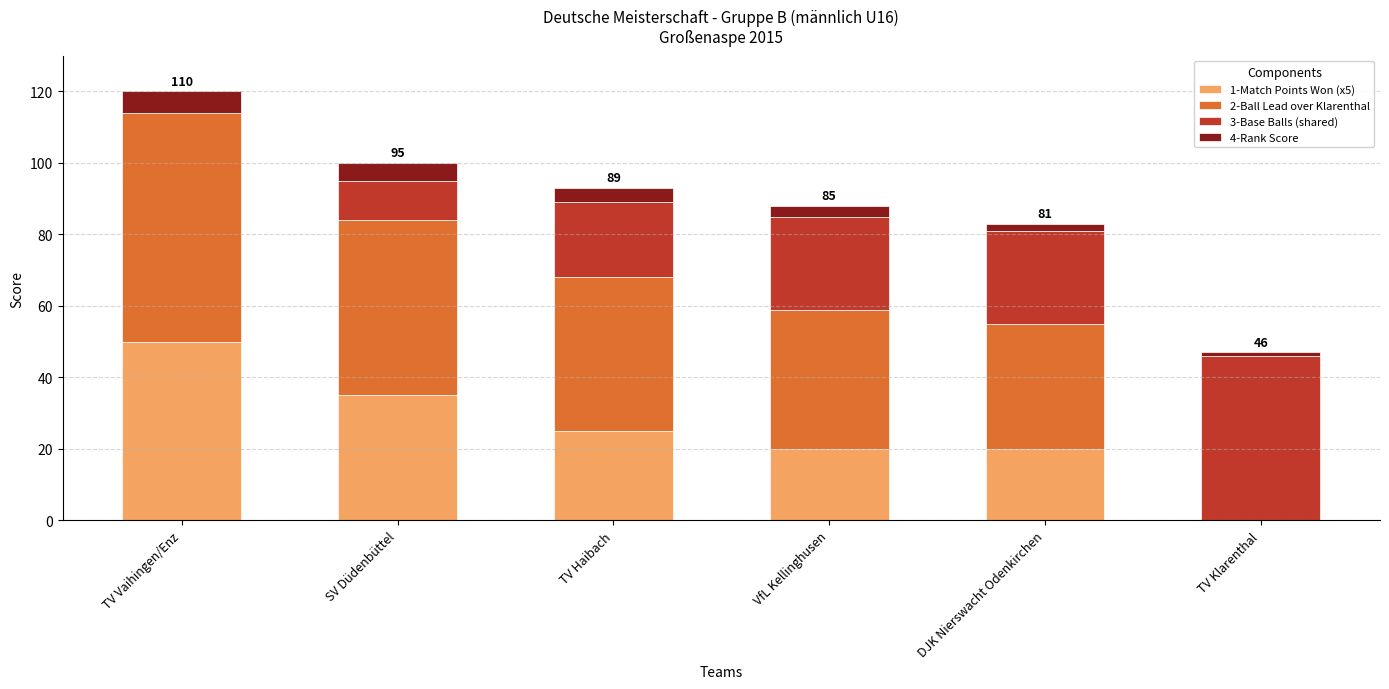

What are all the series names shown in the legend?

1-Match Points Won (x5), 2-Ball Lead over Klarenthal, 3-Base Balls (shared), 4-Rank Score